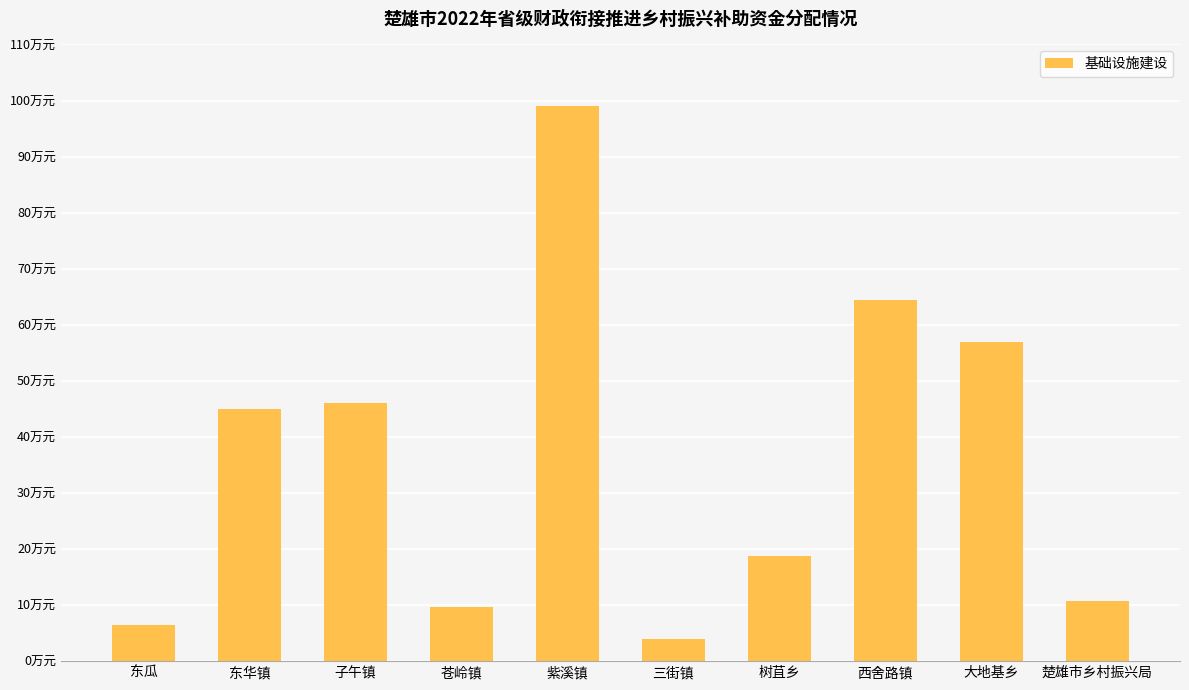

Reading left to right, what are all the values shown in this chart?

东瓜=6.5	东华镇=45.0	子午镇=46.0	苍岭镇=9.6	紫溪镇=99.0	三街镇=4.0	树苴乡=18.7	西舍路镇=64.4	大地基乡=57.0	楚雄市乡村振兴局=10.8